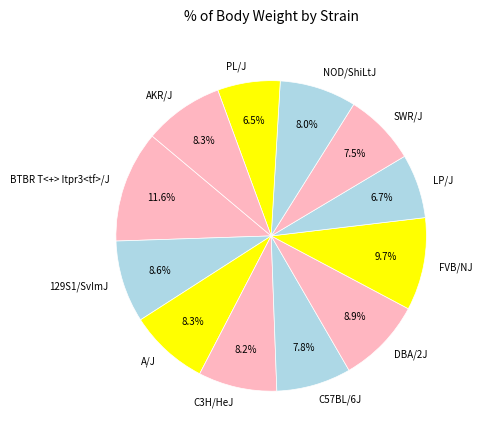

Approximately how many times larger is the value at DBA/2J compared to SWR/J?

1.2